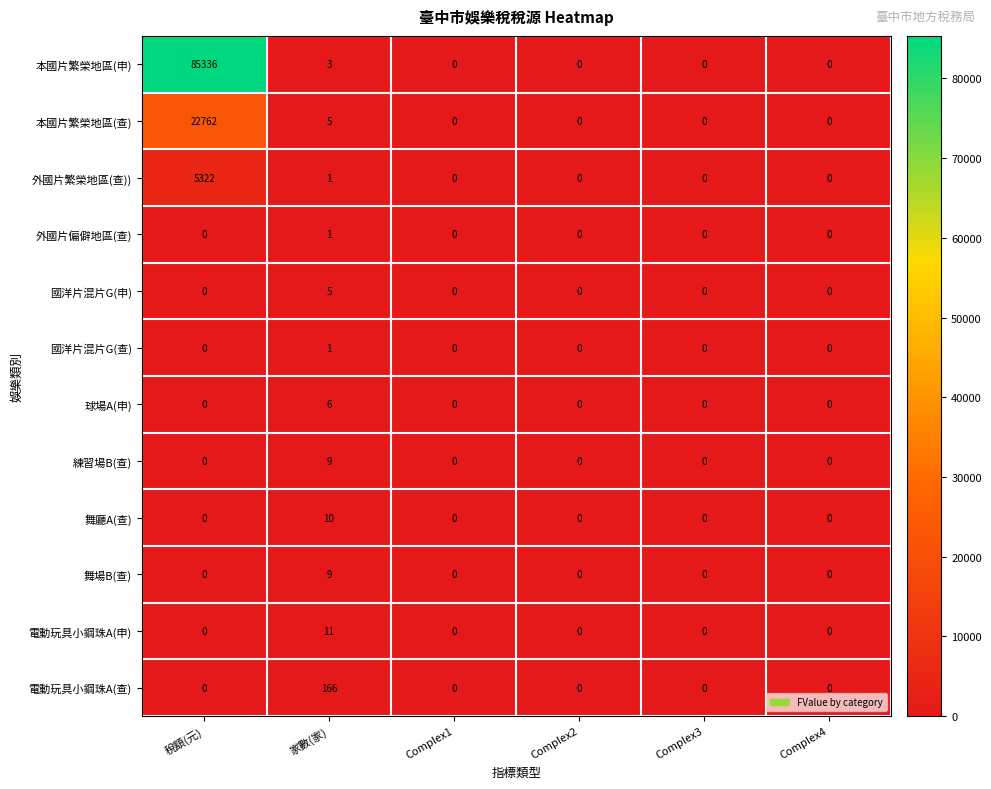

Count the 國洋片混片G(申) values in the range 0 to 1.

5